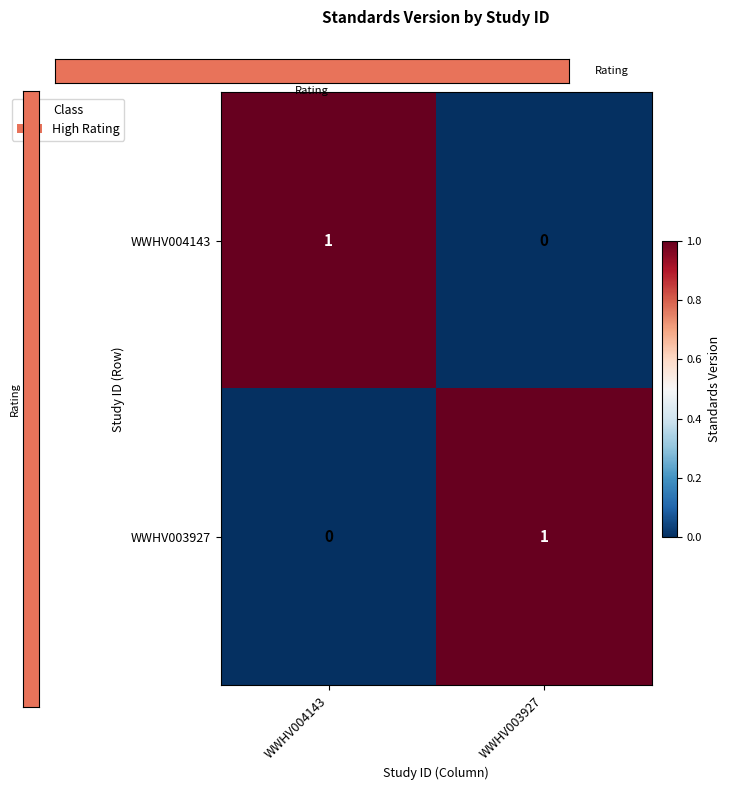

At which label is WWHV004143 closest to 0?

WWHV003927